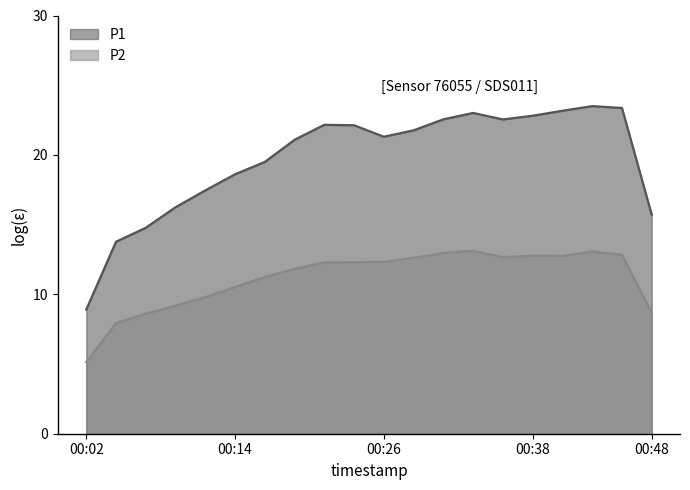

True or false: P2 and P1 intersect in this chart.

False